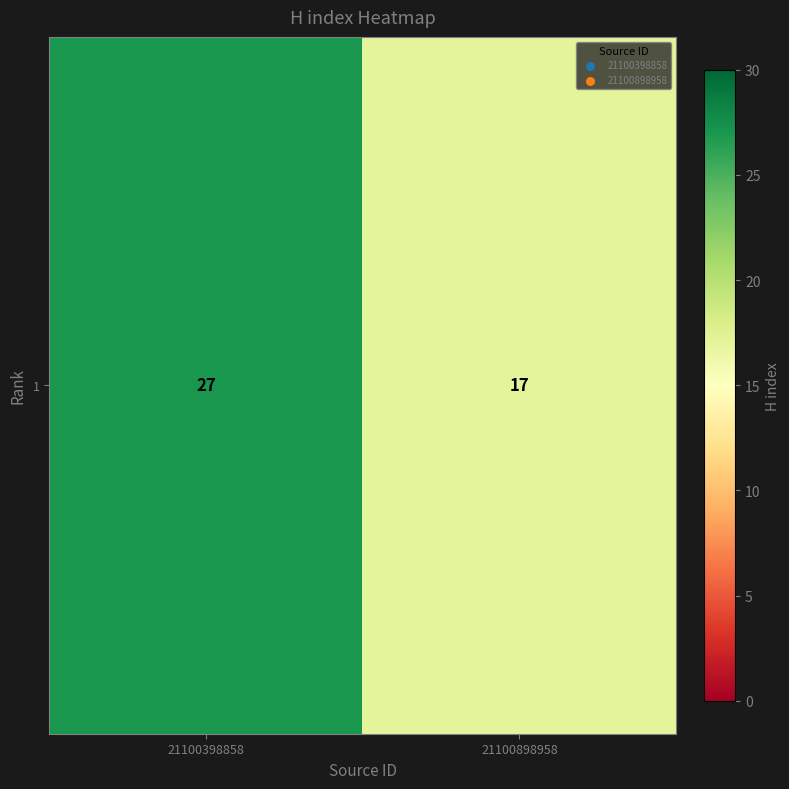

Is it true that the value at 21100898958 is 17?

True